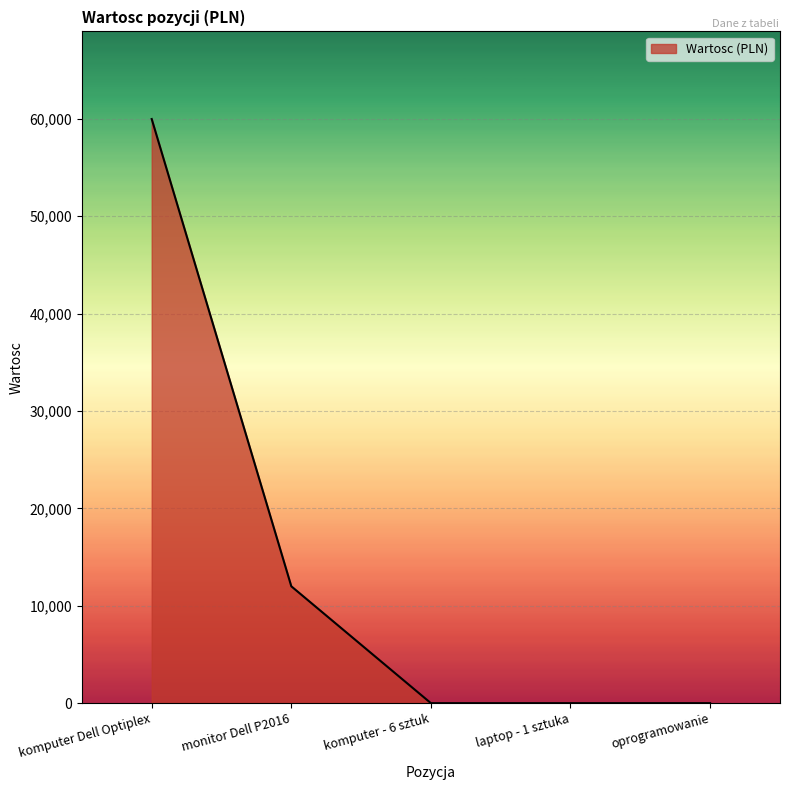

Is it true that the value at monitor Dell P2016 is 12000?

True